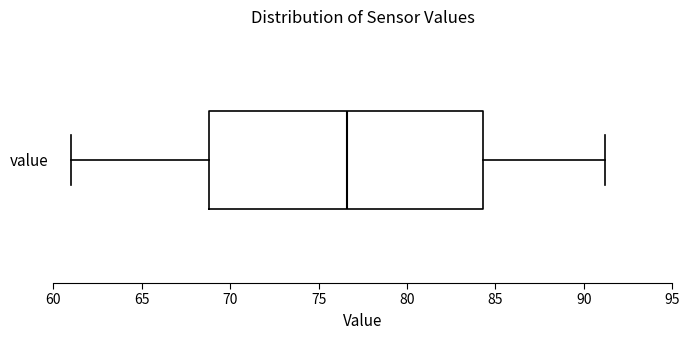

Where does the right whisker of the box for value end on the x-axis? The values are not printed on the chart, so give them approximately, as read against the axis.

91.0